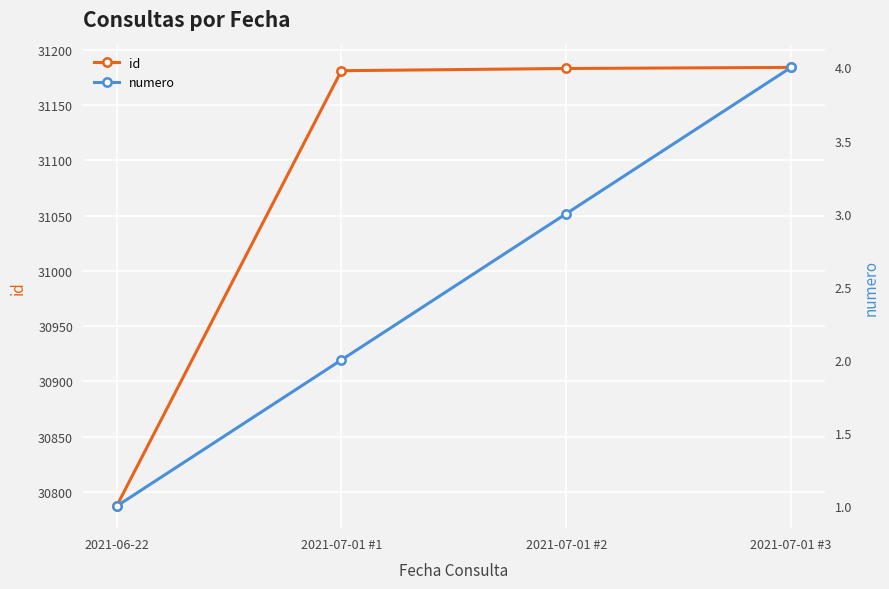

True or false: numero has more than 1 points higher than both neighbors.

False